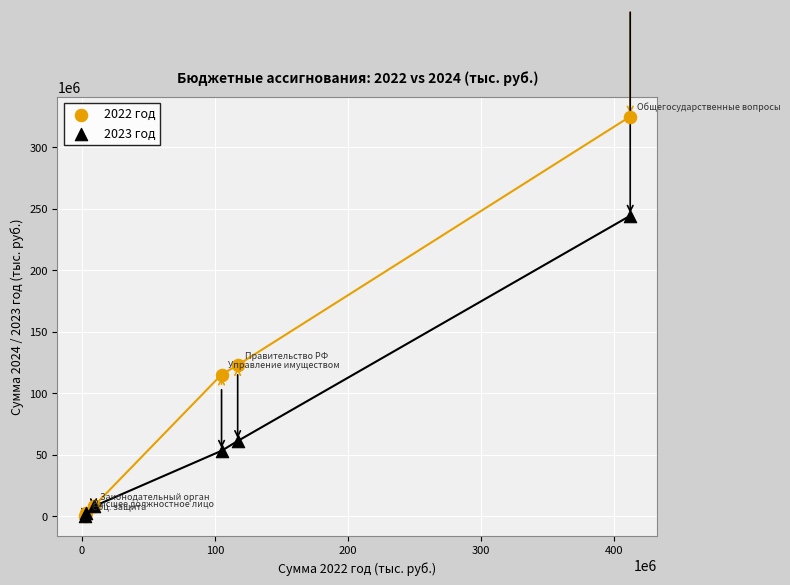

What are all the series names shown in the legend?

2022 год, 2023 год